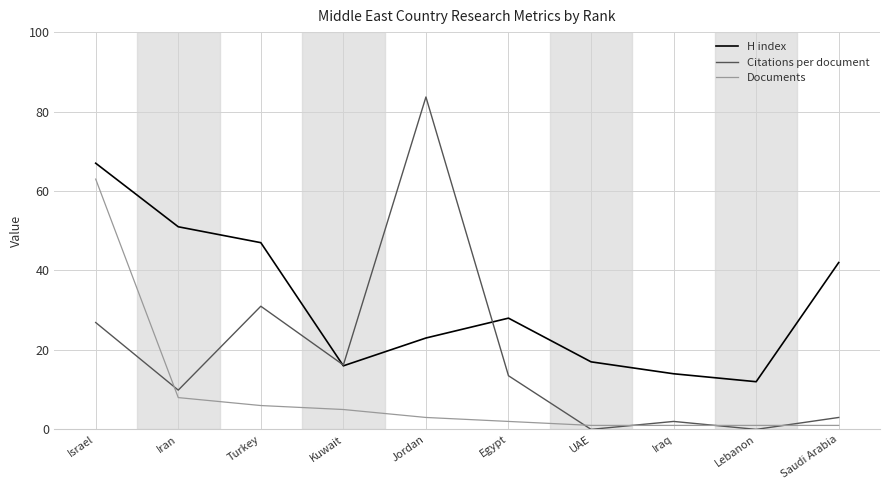

Reading left to right, list all the values displayed in this chart.

H index: Israel=67.0	Iran=51.0	Turkey=47.0	Kuwait=16.0	Jordan=23.0	Egypt=28.0	UAE=17.0	Iraq=14.0	Lebanon=12.0	Saudi Arabia=42.0
Citations per document: Israel=26.9	Iran=9.9	Turkey=31.0	Kuwait=16.2	Jordan=83.7	Egypt=13.5	UAE=0.0	Iraq=2.0	Lebanon=0.0	Saudi Arabia=3.0
Documents: Israel=63.0	Iran=8.0	Turkey=6.0	Kuwait=5.0	Jordan=3.0	Egypt=2.0	UAE=1.0	Iraq=1.0	Lebanon=1.0	Saudi Arabia=1.0